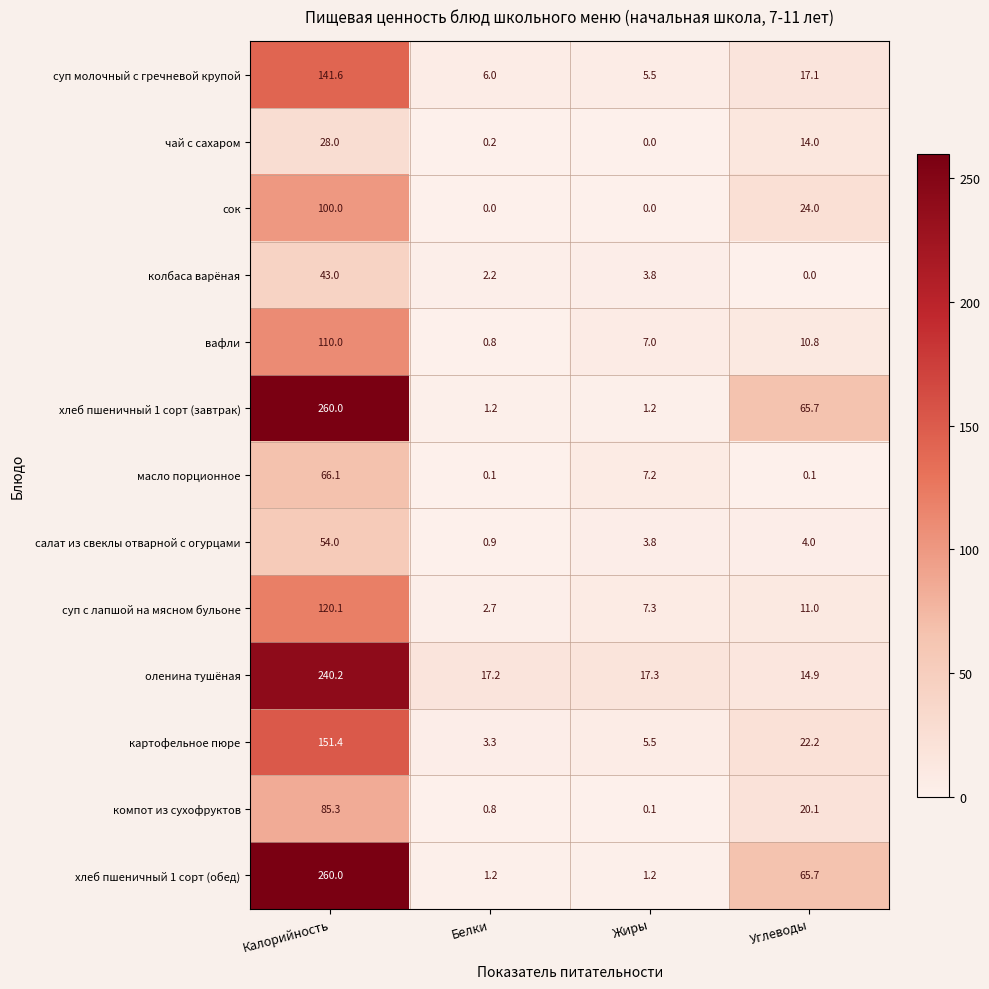

Where is салат из свеклы отварной с огурцами nearest to the value 27?

Углеводы